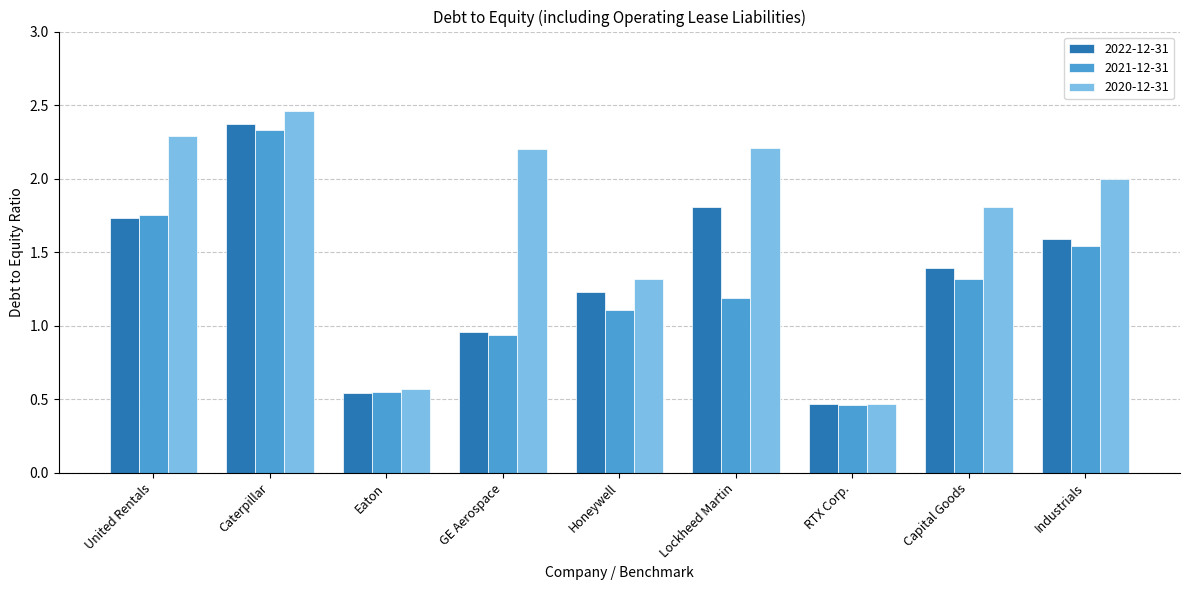

What is the label of the 1st bar from the left?

United Rentals